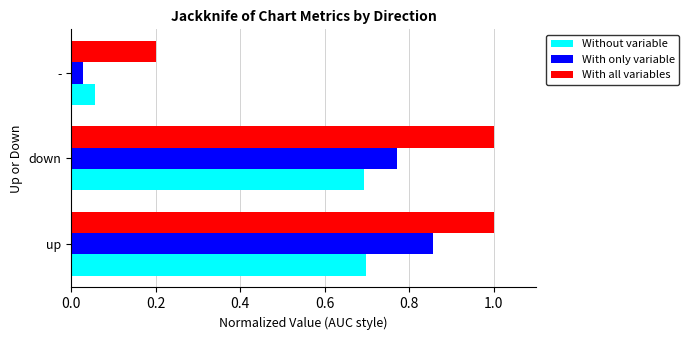

What is the highest value of the With all variables series?

1.0